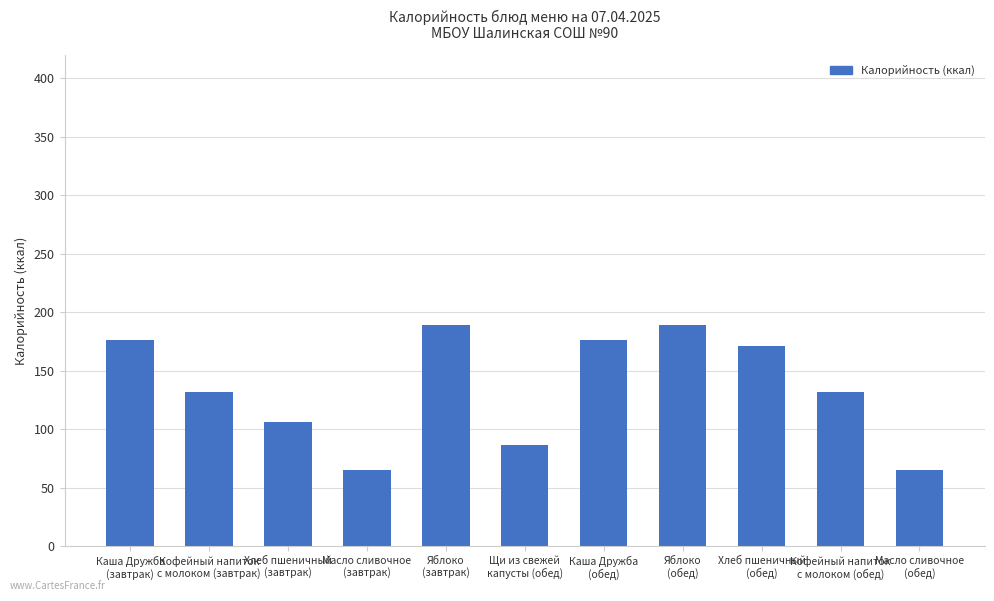

What is the greatest value displayed?

189.0